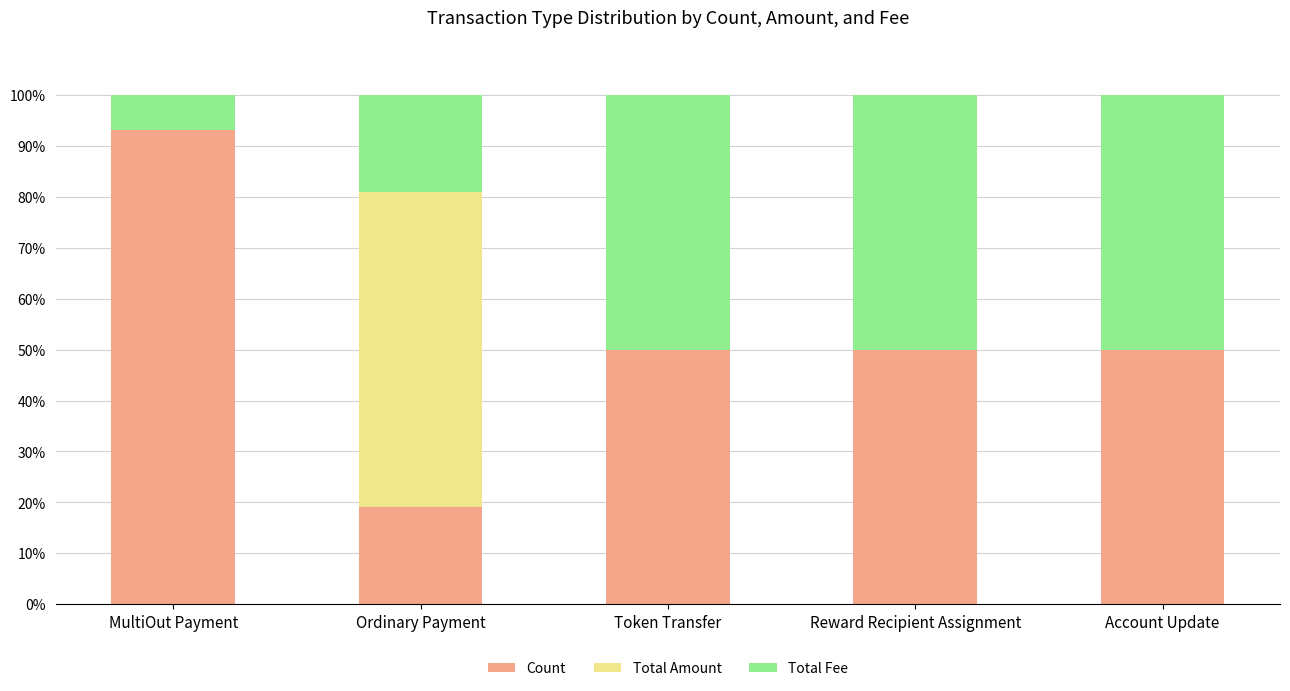

Are the bars horizontal?

No